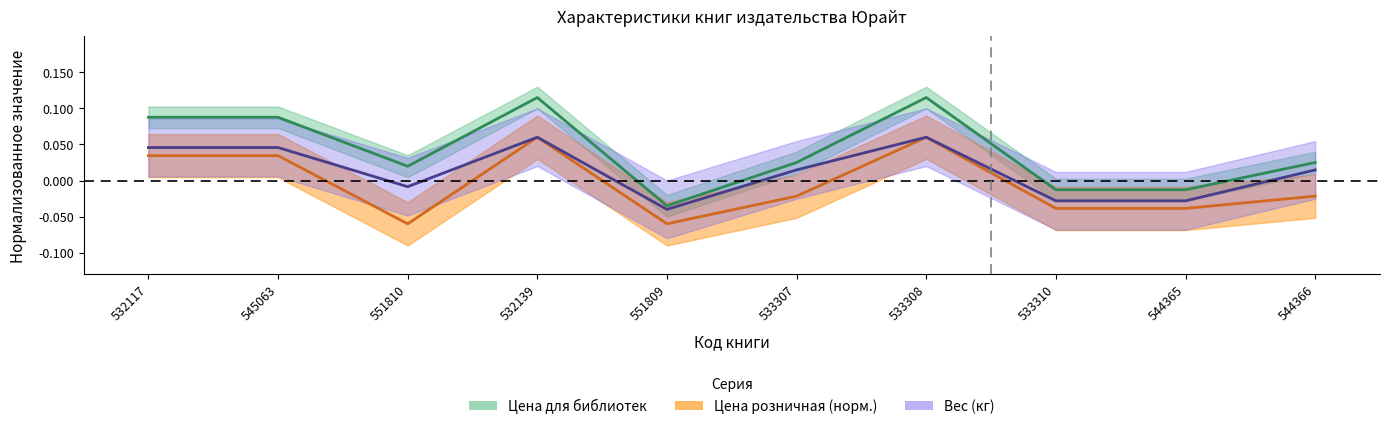

Does the chart display data point markers on the line(s)?

No